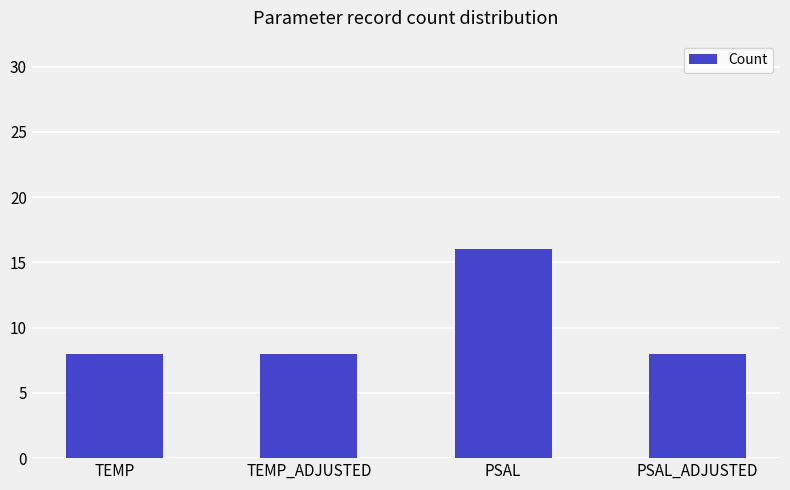

Does the chart contain any negative values?

No